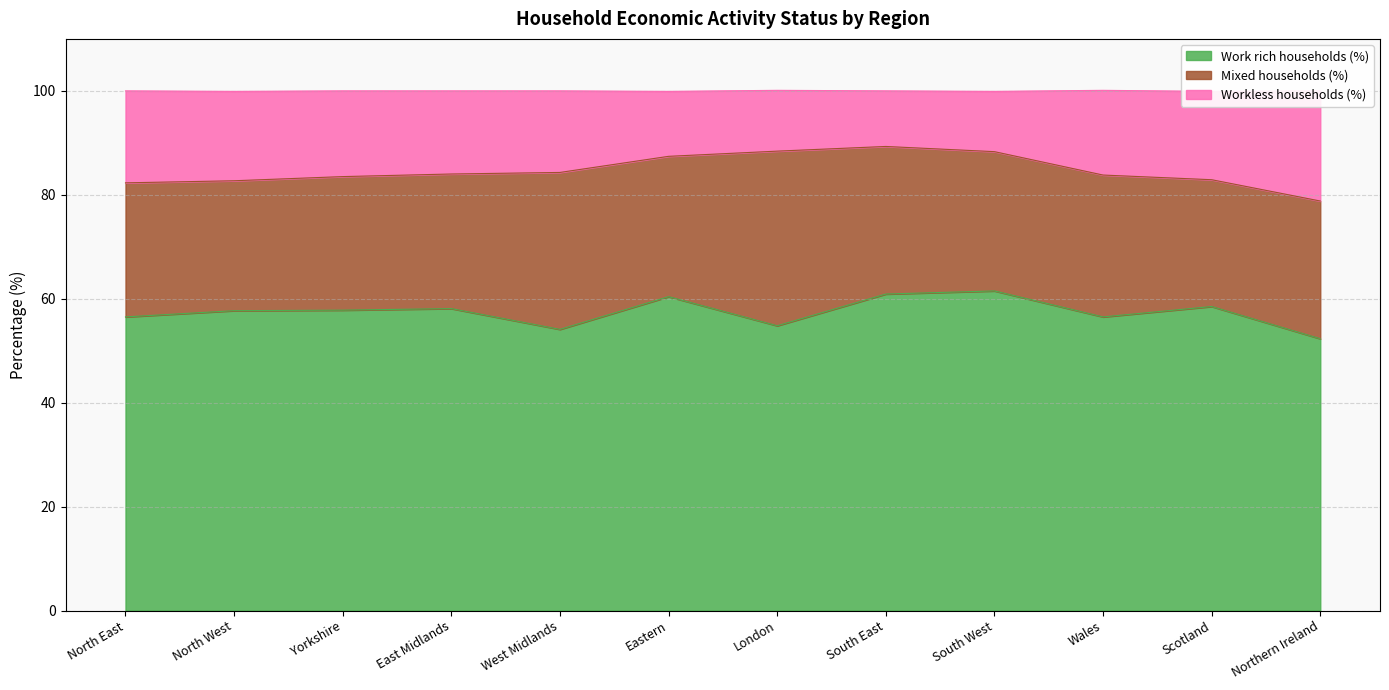

Which category has the highest value in the Work rich households (%) series?

South West